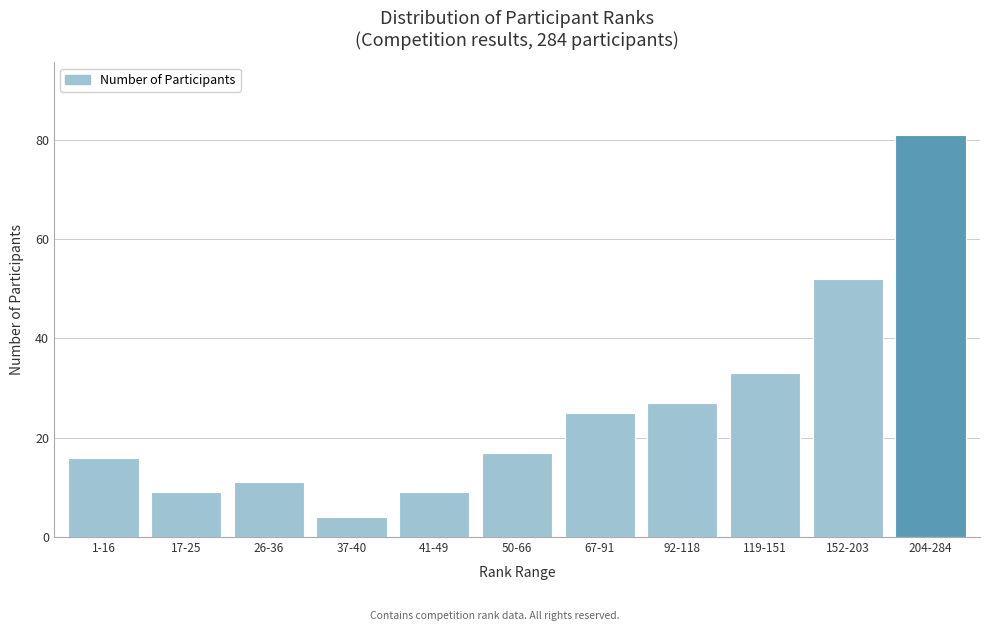

Reading left to right, transcribe all the data shown in this chart.

1-16=16	17-25=9	26-36=11	37-40=4	41-49=9	50-66=17	67-91=25	92-118=27	119-151=33	152-203=52	204-284=81